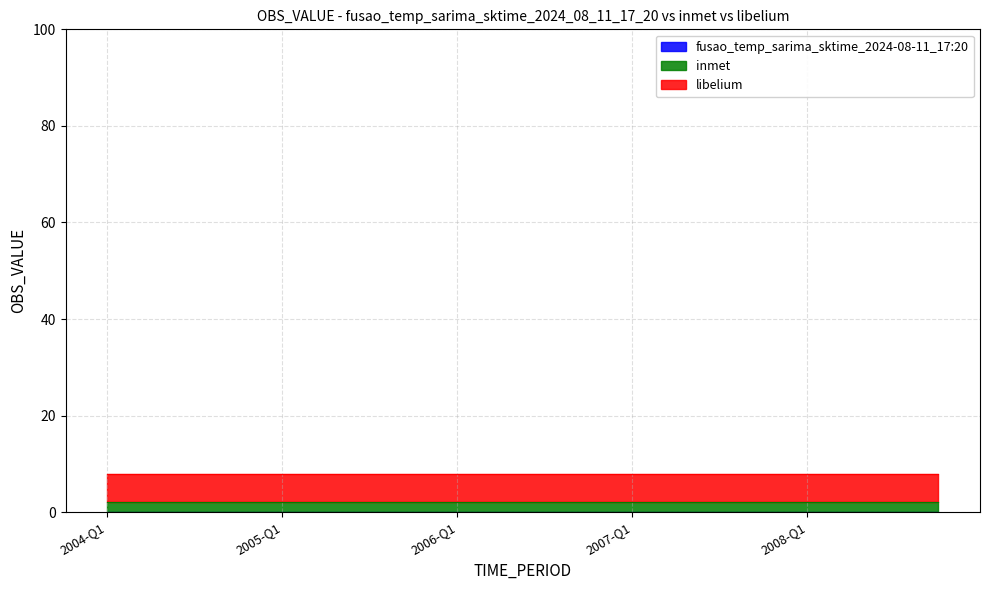

Where is inmet nearest to the value 2?

2004-Q1